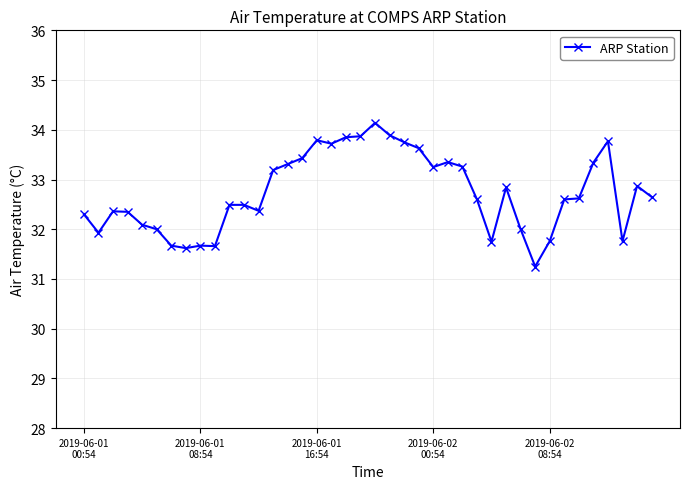

What is the greatest value displayed?

34.1